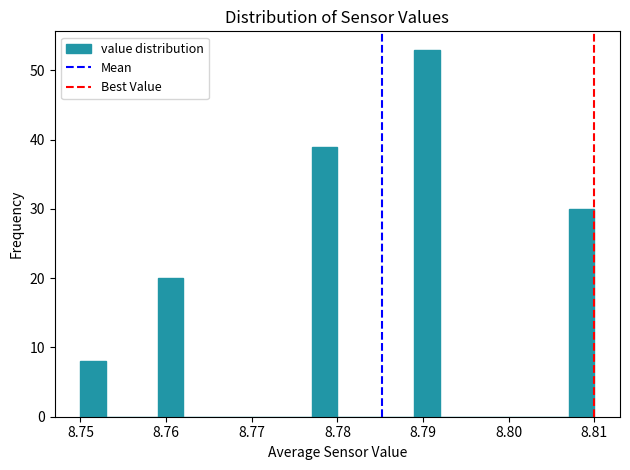

Around what value on the x-axis is the tallest bar? Give the approximate position of its centre, as read against the axis.

8.791